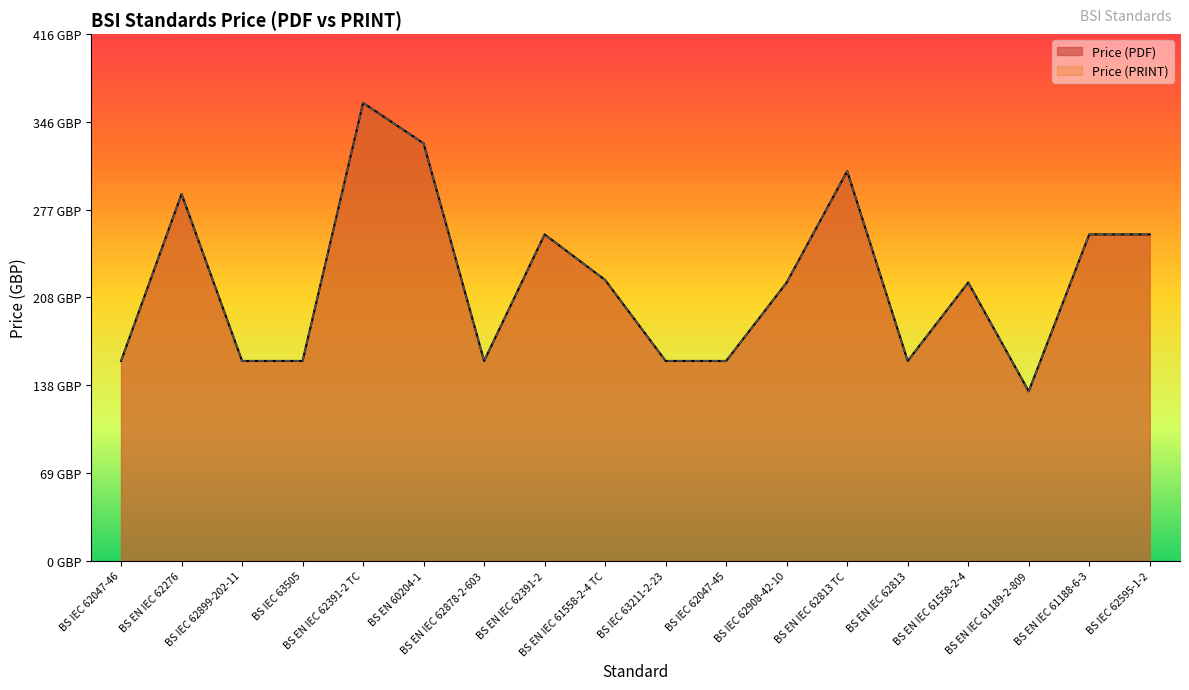

How many interior local valleys does the Price (PRINT) series have?

3